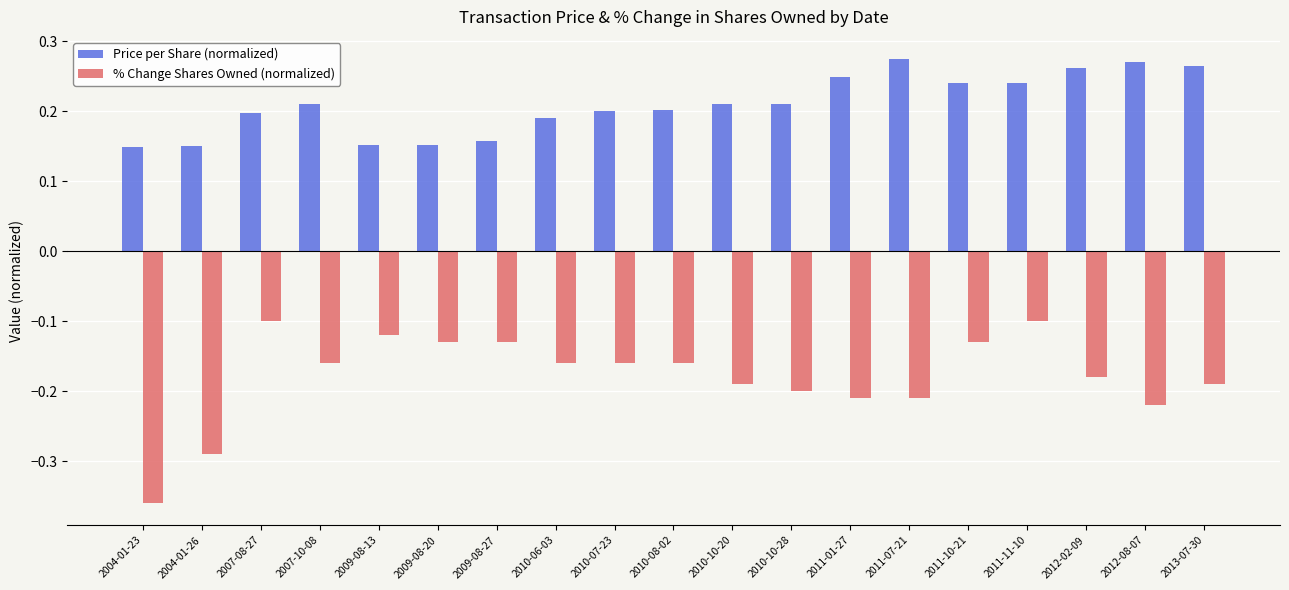

The value of Price per Share (normalized) at 2013-07-30 is 0.1. True or false?

False